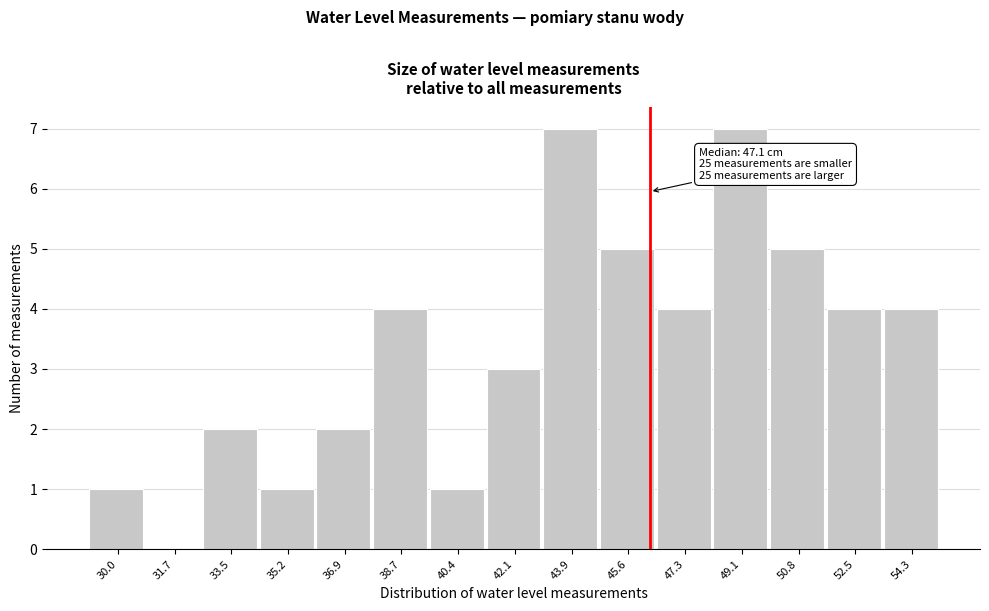

Reading right to left, extract all data points from this chart.

54.3=4	52.5=4	50.8=5	49.1=7	47.3=4	45.6=5	43.9=7	42.1=3	40.4=1	38.7=4	36.9=2	35.2=1	33.5=2	31.7=0	30.0=1